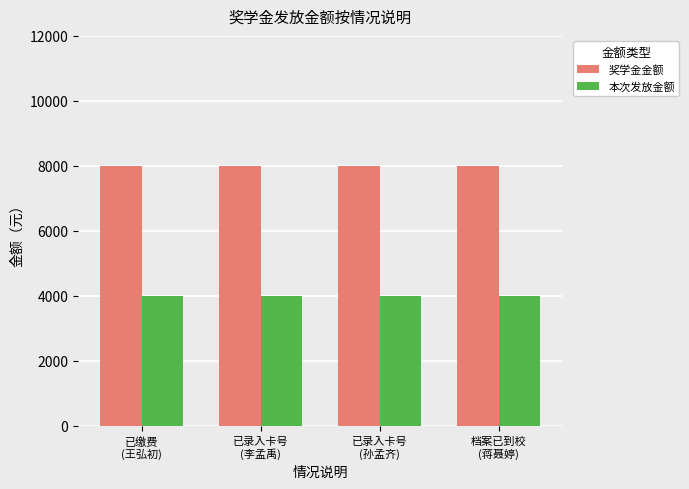

How many groups of bars are there?

4